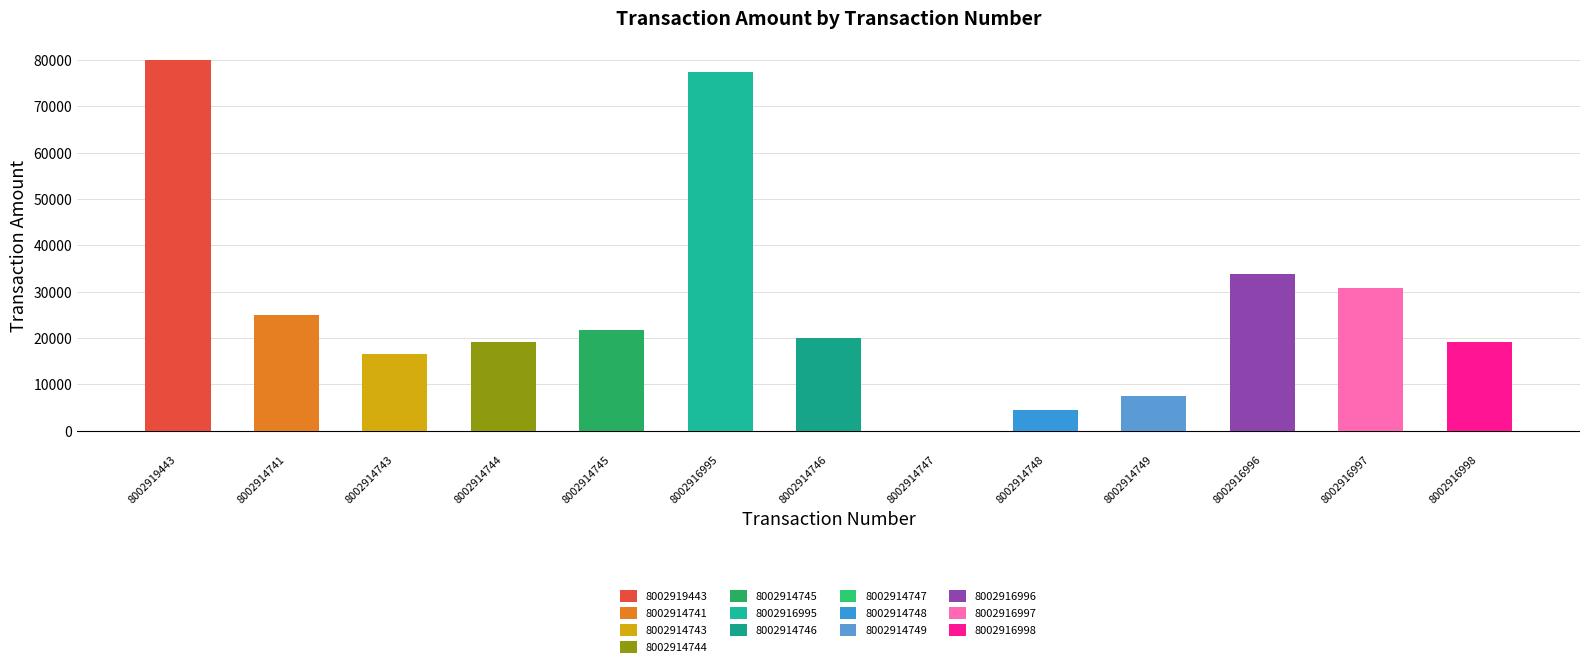

Which has a higher value, 8002914743 or 8002914744?

8002914744